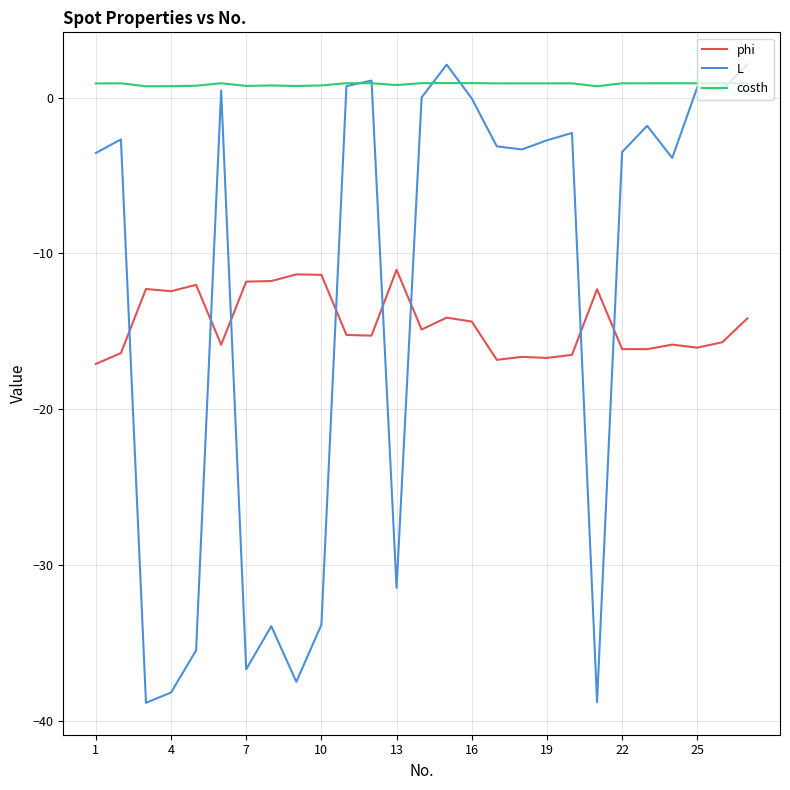

How many categories are shown in the chart?

27